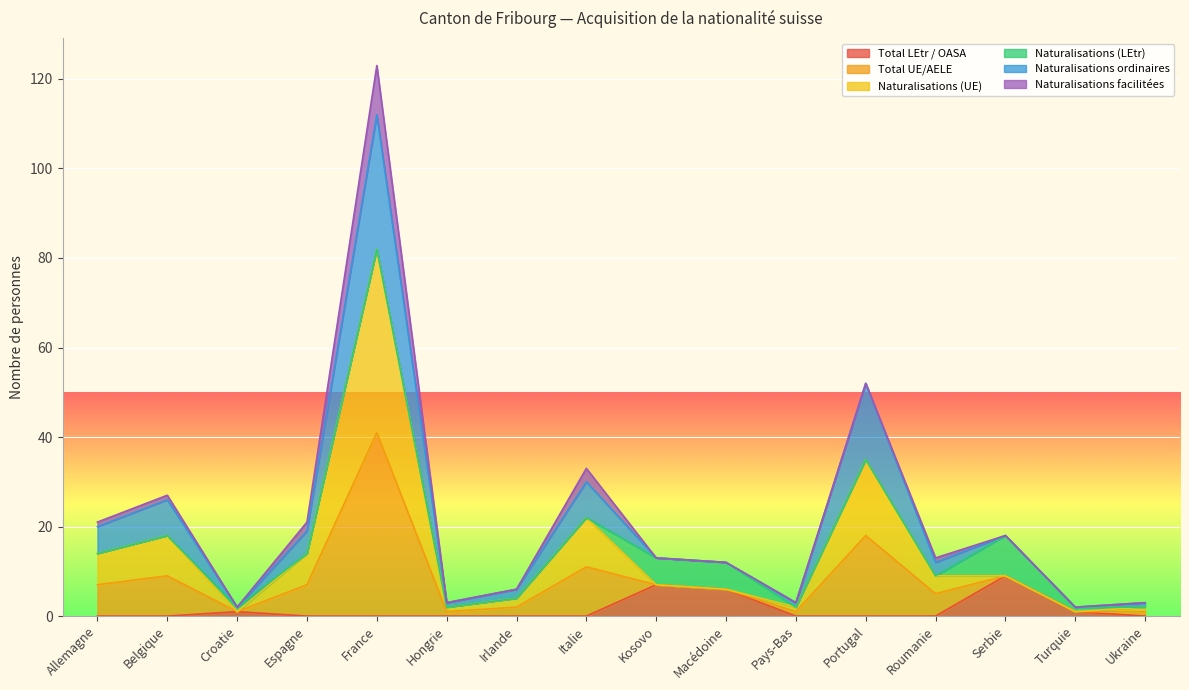

Which label corresponds to the largest value in the chart?

France